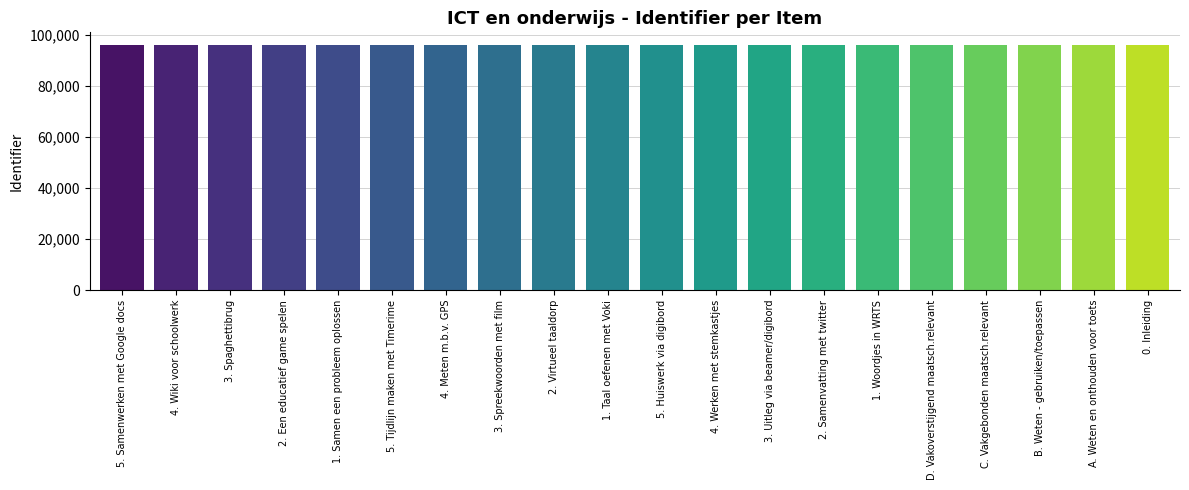

How many bars are there in total?

20